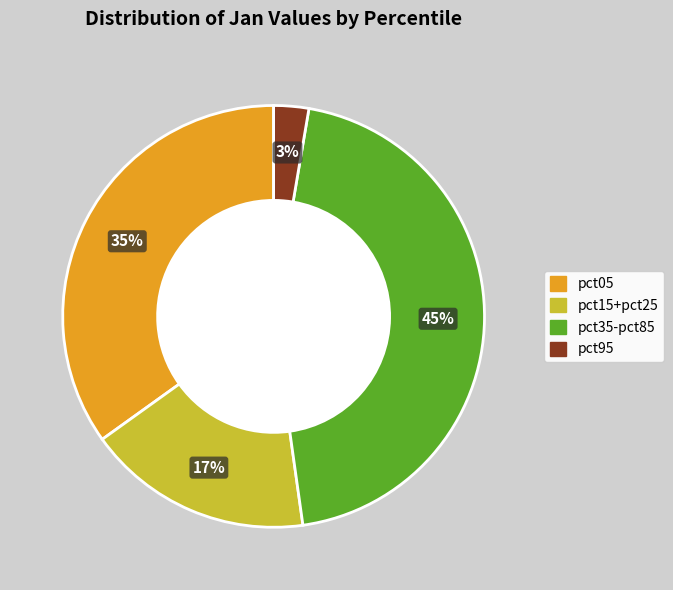

To the nearest percent, what is the average slice percentage?

25%